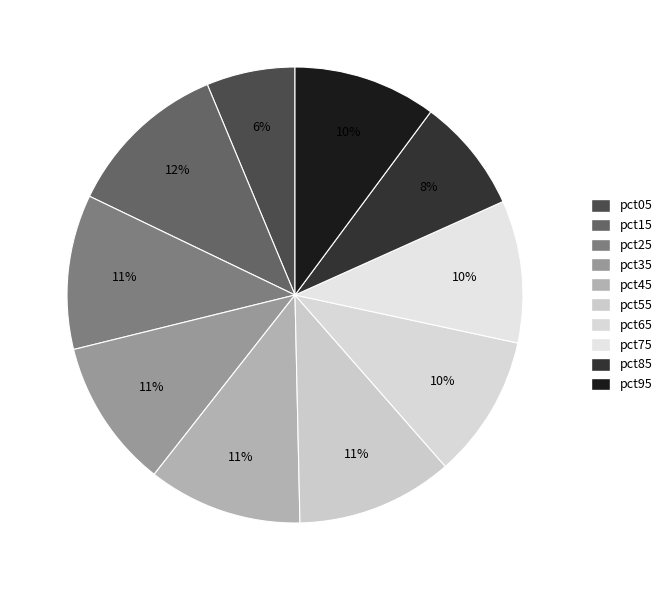

To the nearest percent, what percentage of the pie is pct25?

11%